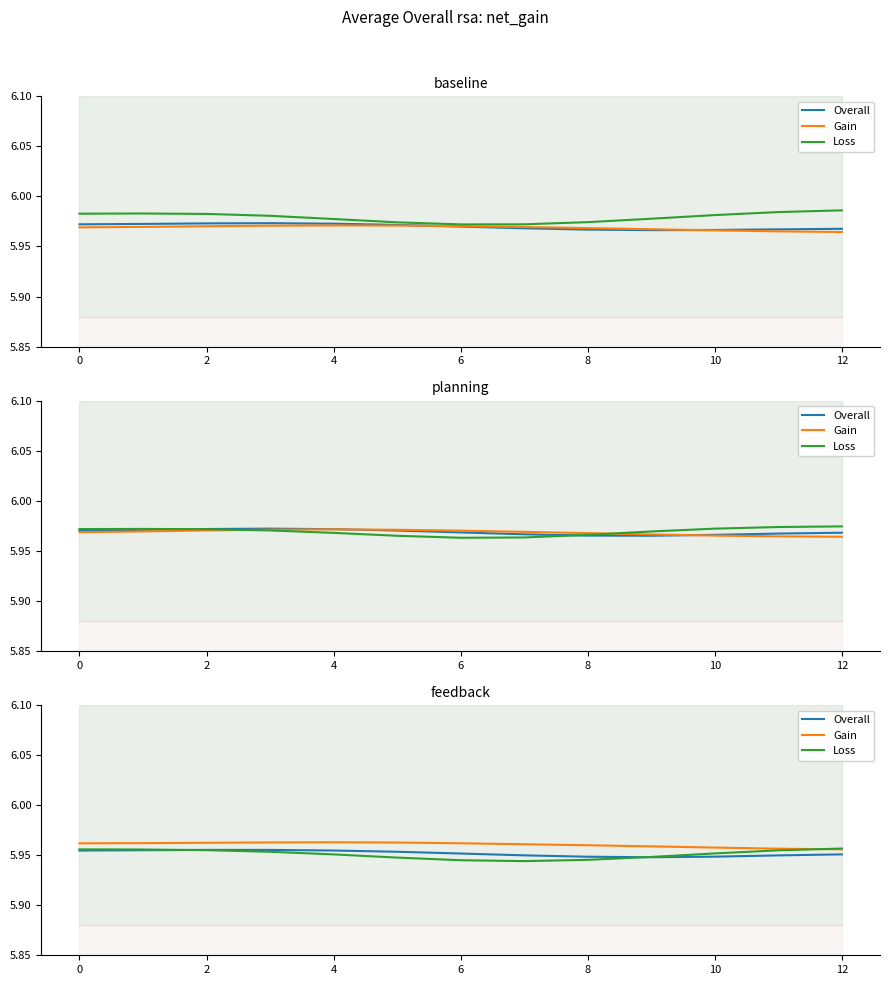

Is this an area chart (filled region under the line)?

No